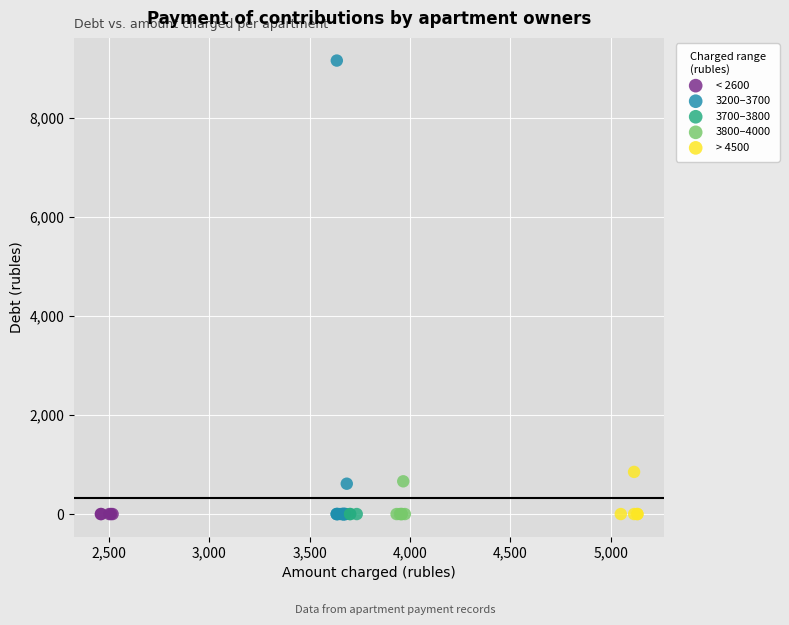

Which series reaches the maximum Y coordinate?

3200–3700